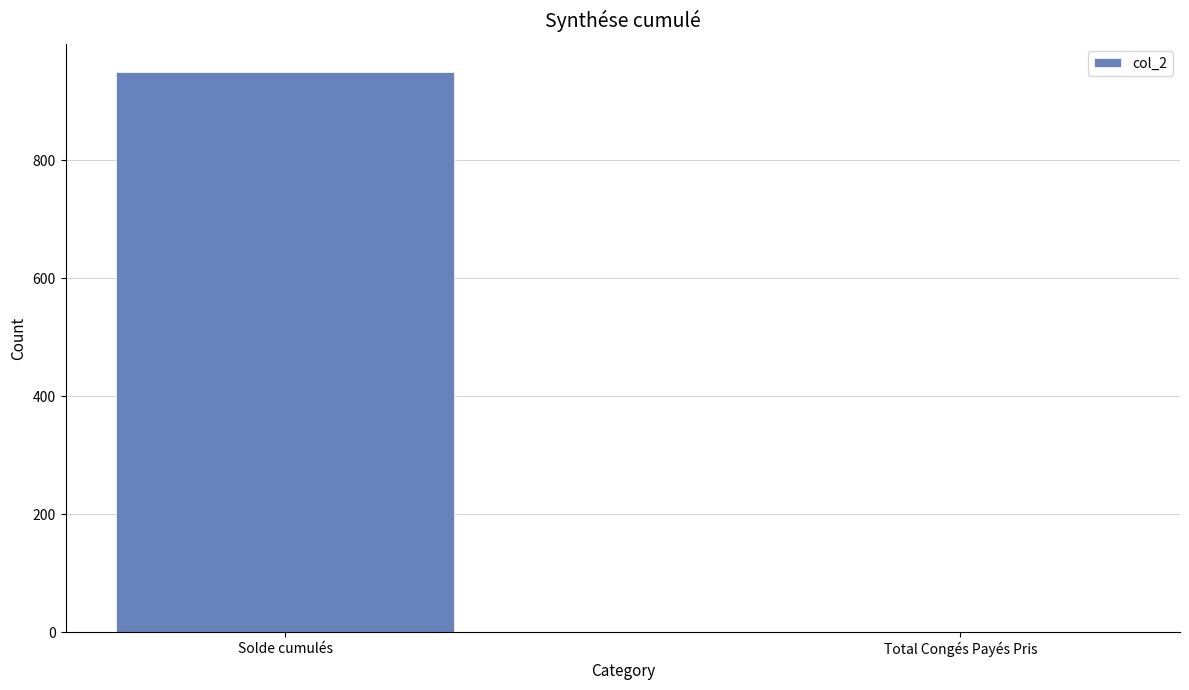

Reading left to right, extract all data points from this chart.

Solde cumulés=949.9	Total Congés Payés Pris=0.0